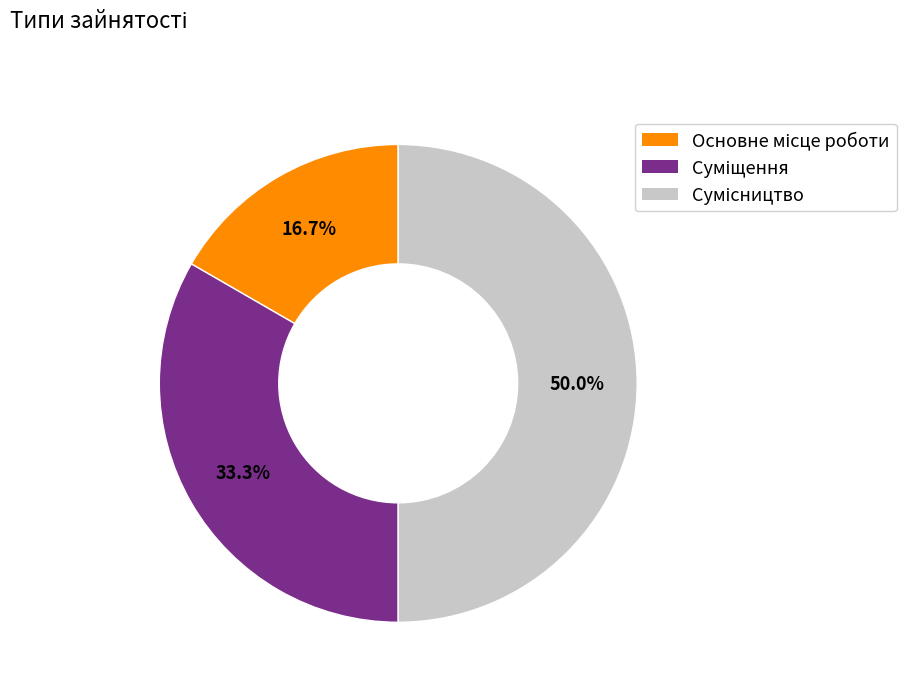

How many segments does this pie chart have?

3